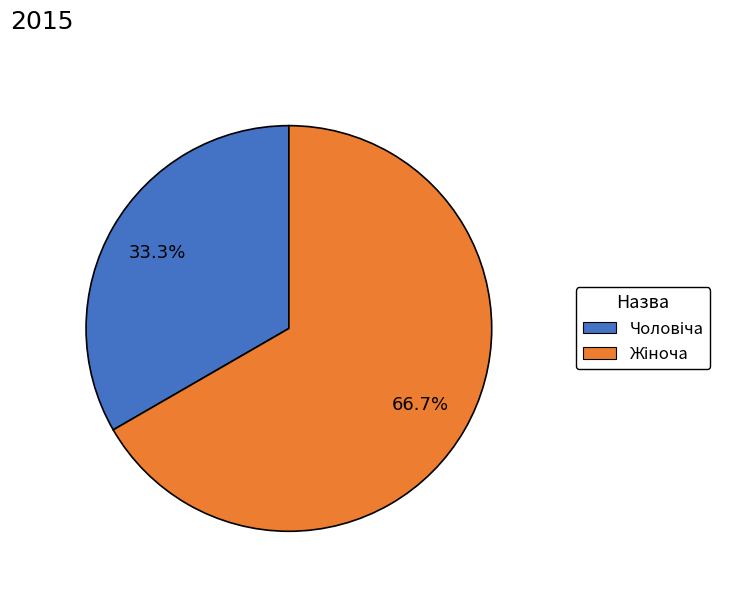

Count the number of slices in the pie.

2